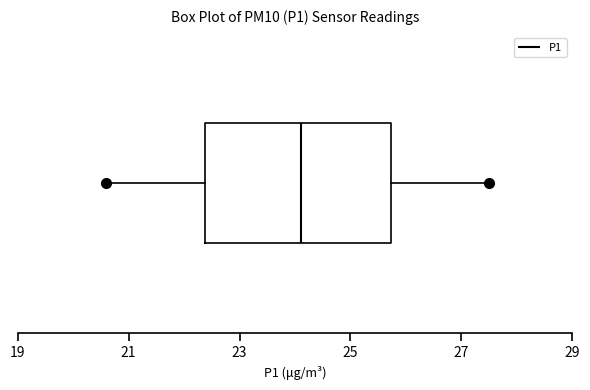

Read this box plot against the x-axis: the position of the median line, the range covered by the box, and the ends of both whiskers. The values are not printed on the chart, so give them approximately, as read against the axis.

median 24.2, box 22.4 to 25.8, whiskers 20.6 to 27.6